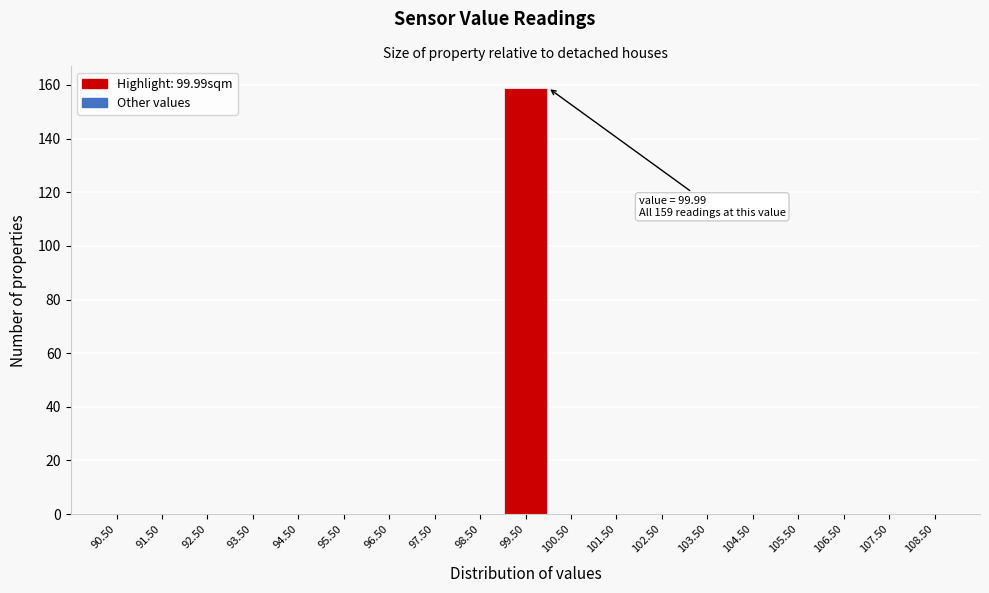

Which range on the x-axis has the tallest bar?

99 to 100